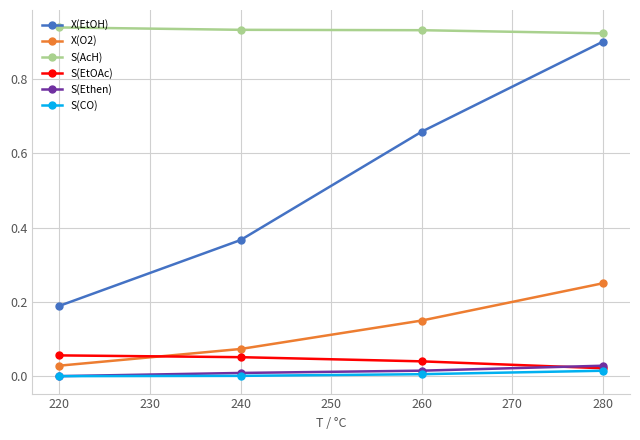

True or false: X(O2) and S(CO) intersect in this chart.

False